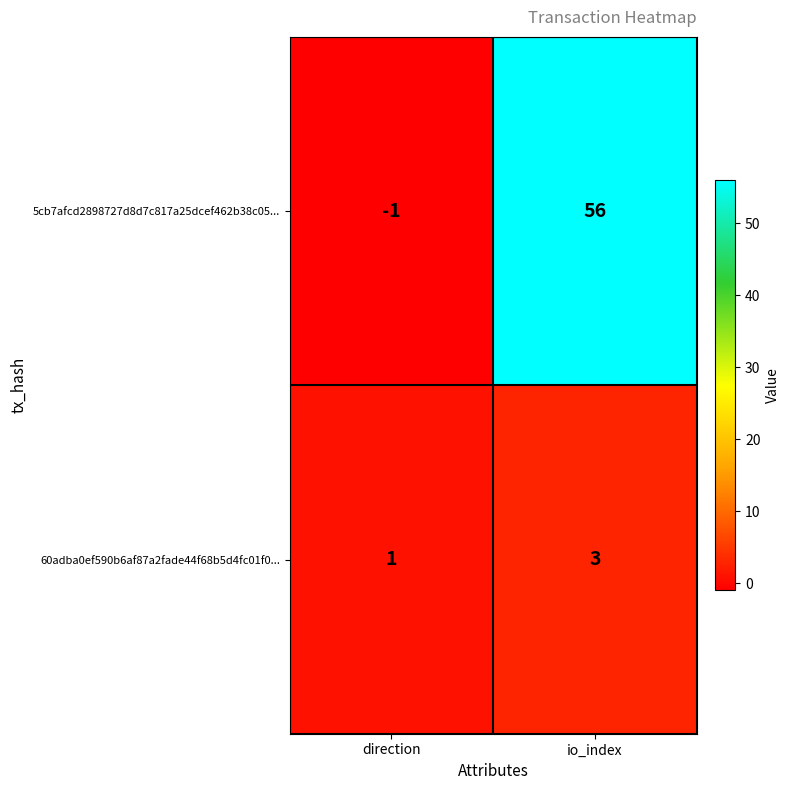

Is the value of 5cb7afcd2898727d8d7c817a25dcef462b38c05... at direction greater than the value of 60adba0ef590b6af87a2fade44f68b5d4fc01f0... at direction?

No